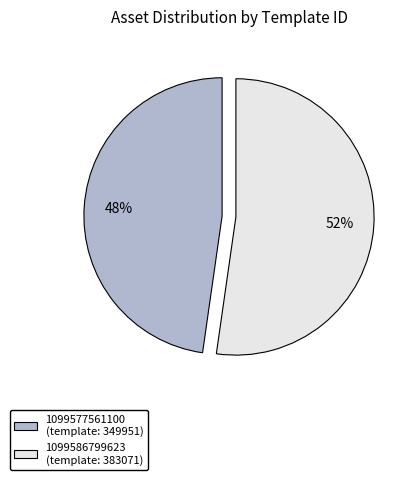

True or false: 1099586799623 accounts for 52% of the total.

True